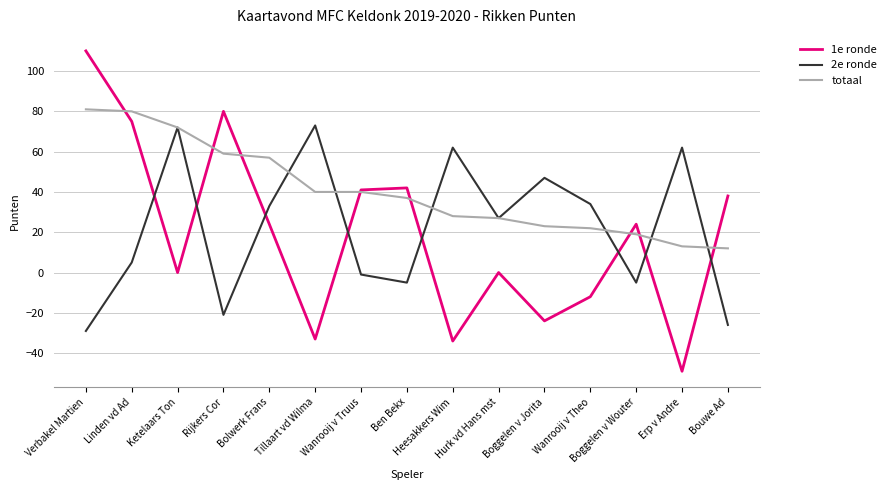

What is the minimum value for 1e ronde?

-49